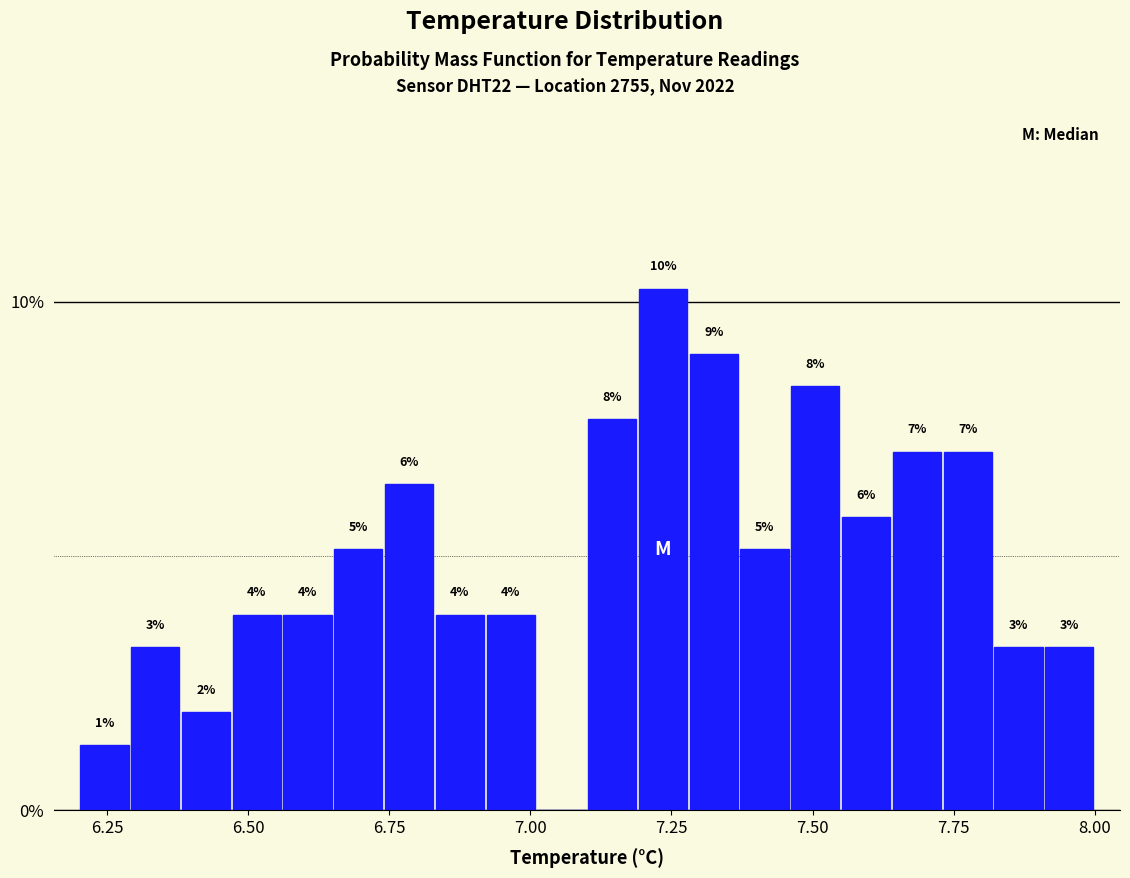

Around what value on the x-axis is the tallest bar? Give the approximate position of its centre, as read against the axis.

7.25